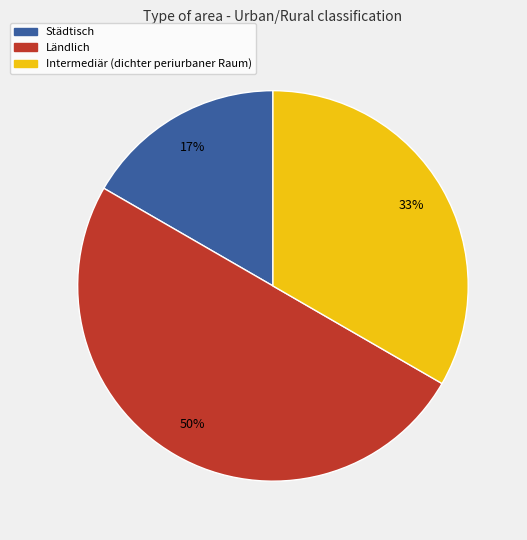

Does Städtisch account for over 50% of the chart?

No